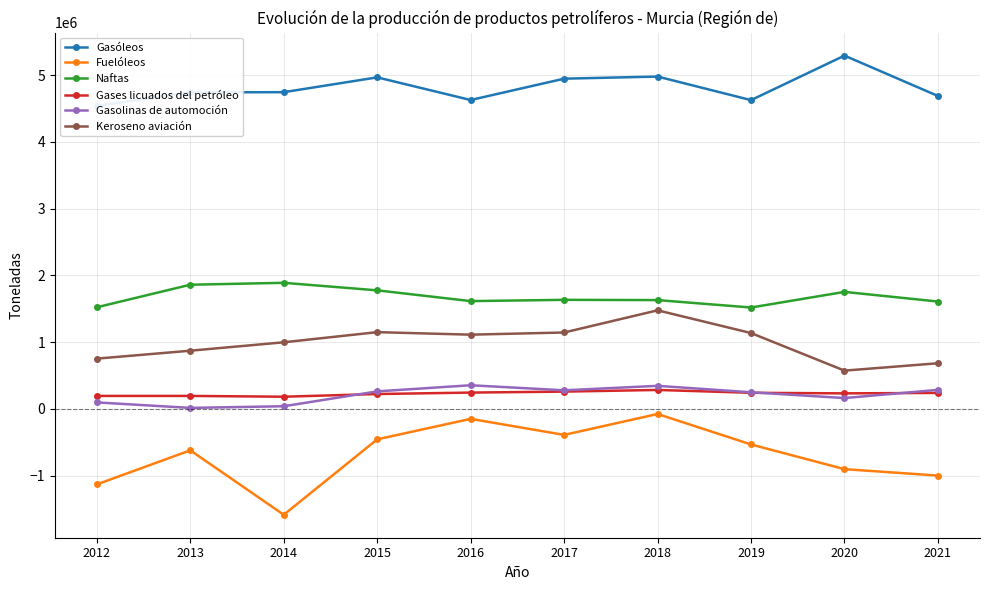

Reading left to right, what are all the values shown in this chart?

Gasóleos: 4538735	4742774	4745329	4967357	4628061	4947730	4979635	4626402	5293498	4688492
Fuelóleos: -1131671	-621433	-1586811	-456690	-149741	-390075	-76507	-533548	-903267	-999635
Naftas: 1522452	1860157	1888766	1775956	1614745	1633773	1629853	1518685	1752791	1608360
Gases licuados del petróleo: 194128	194077	182074	222454	244119	258584	283441	240923	232269	238824
Gasolinas de automoción: 96771	14513	39253	262056	353925	277930	345163	248545	162017	284724
Keroseno aviación: 752736	871489	997701	1149543	1111868	1144371	1476677	1136150	573055	683442